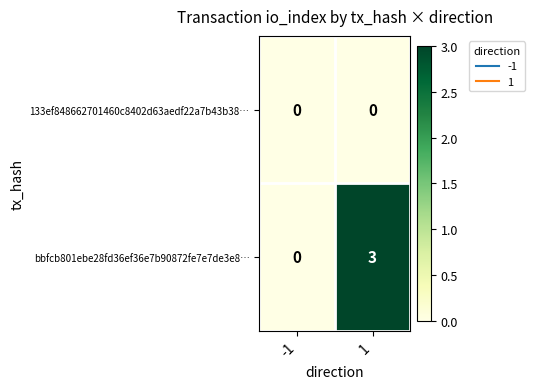

The value of 133ef848662701460c8402d63aedf22a7b43b38… at -1 is 0. True or false?

True